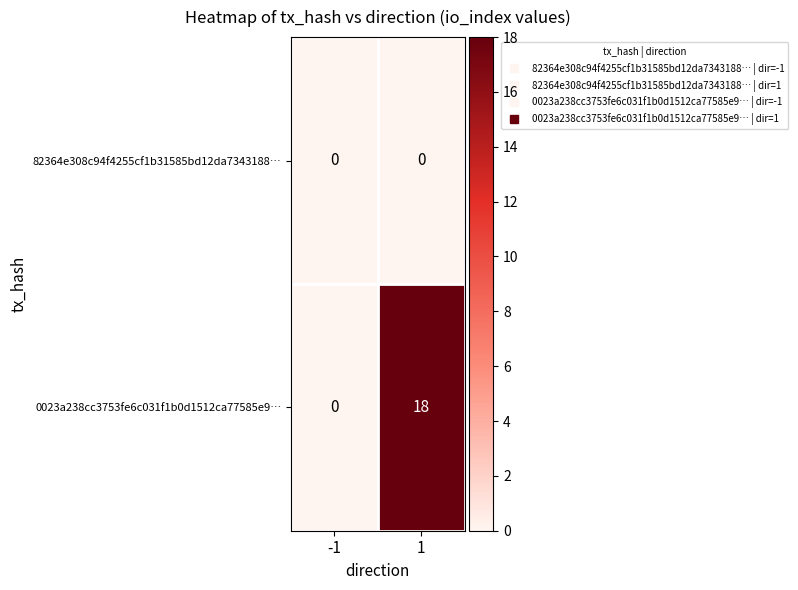

What is the maximum value shown in the chart?

18